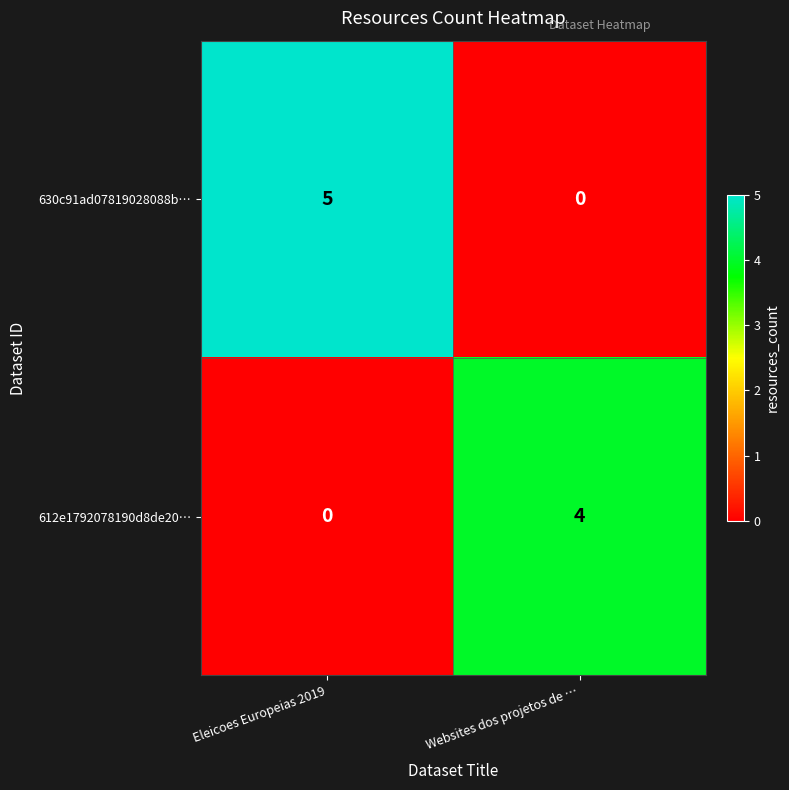

True or false: 630c91ad07819028088b… has a value of 5 at Eleicoes Europeias 2019.

True